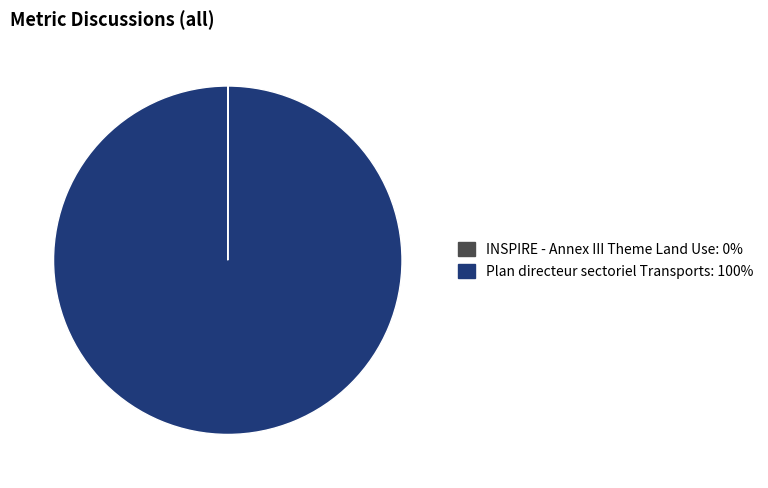

The Plan directeur sectoriel Transports slice represents 91% of the pie. True or false?

False